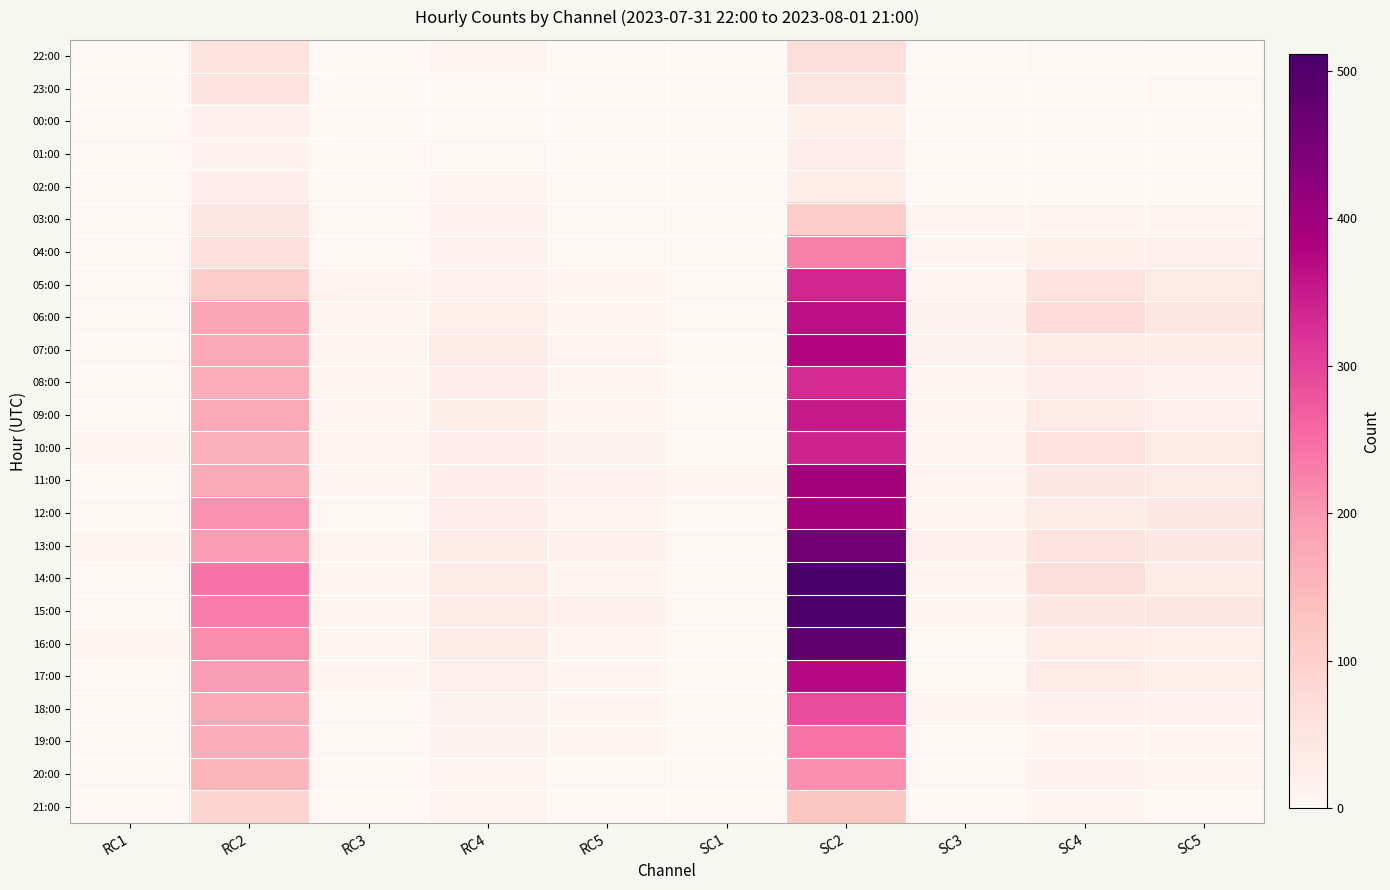

Reading left to right, extract all data points from this chart.

22:00: RC1=0	RC2=58	RC3=0	RC4=5	RC5=1	SC1=0	SC2=66	SC3=0	SC4=2	SC5=1
23:00: RC1=1	RC2=50	RC3=0	RC4=1	RC5=0	SC1=0	SC2=48	SC3=0	SC4=0	SC5=2
00:00: RC1=1	RC2=20	RC3=1	RC4=1	RC5=0	SC1=0	SC2=22	SC3=0	SC4=0	SC5=0
01:00: RC1=2	RC2=15	RC3=1	RC4=2	RC5=0	SC1=0	SC2=26	SC3=0	SC4=0	SC5=0
02:00: RC1=1	RC2=27	RC3=0	RC4=4	RC5=0	SC1=0	SC2=30	SC3=1	SC4=1	SC5=1
03:00: RC1=2	RC2=46	RC3=3	RC4=14	RC5=2	SC1=1	SC2=109	SC3=4	SC4=7	SC5=7
04:00: RC1=1	RC2=62	RC3=3	RC4=14	RC5=3	SC1=1	SC2=227	SC3=5	SC4=23	SC5=20
05:00: RC1=3	RC2=108	RC3=10	RC4=14	RC5=4	SC1=3	SC2=336	SC3=8	SC4=55	SC5=34
06:00: RC1=2	RC2=178	RC3=6	RC4=22	RC5=9	SC1=3	SC2=364	SC3=12	SC4=70	SC5=44
07:00: RC1=2	RC2=176	RC3=6	RC4=33	RC5=11	SC1=0	SC2=376	SC3=13	SC4=38	SC5=33
08:00: RC1=3	RC2=167	RC3=8	RC4=26	RC5=8	SC1=1	SC2=330	SC3=4	SC4=27	SC5=14
09:00: RC1=2	RC2=174	RC3=9	RC4=24	RC5=4	SC1=2	SC2=352	SC3=8	SC4=37	SC5=20
10:00: RC1=7	RC2=160	RC3=10	RC4=26	RC5=12	SC1=0	SC2=339	SC3=11	SC4=57	SC5=36
11:00: RC1=1	RC2=170	RC3=6	RC4=26	RC5=14	SC1=5	SC2=394	SC3=11	SC4=42	SC5=38
12:00: RC1=3	RC2=206	RC3=3	RC4=26	RC5=10	SC1=2	SC2=393	SC3=9	SC4=32	SC5=47
13:00: RC1=4	RC2=194	RC3=6	RC4=32	RC5=18	SC1=2	SC2=459	SC3=16	SC4=50	SC5=43
14:00: RC1=2	RC2=243	RC3=6	RC4=34	RC5=11	SC1=1	SC2=511	SC3=10	SC4=67	SC5=33
15:00: RC1=3	RC2=231	RC3=6	RC4=39	RC5=18	SC1=2	SC2=504	SC3=7	SC4=42	SC5=45
16:00: RC1=4	RC2=212	RC3=7	RC4=32	RC5=9	SC1=1	SC2=480	SC3=2	SC4=31	SC5=23
17:00: RC1=3	RC2=193	RC3=7	RC4=21	RC5=6	SC1=1	SC2=372	SC3=2	SC4=38	SC5=23
18:00: RC1=0	RC2=175	RC3=2	RC4=12	RC5=4	SC1=1	SC2=290	SC3=4	SC4=19	SC5=14
19:00: RC1=0	RC2=167	RC3=2	RC4=13	RC5=5	SC1=0	SC2=240	SC3=1	SC4=8	SC5=4
20:00: RC1=2	RC2=153	RC3=1	RC4=7	RC5=3	SC1=1	SC2=210	SC3=3	SC4=14	SC5=4
21:00: RC1=0	RC2=93	RC3=0	RC4=8	RC5=0	SC1=0	SC2=125	SC3=1	SC4=7	SC5=0